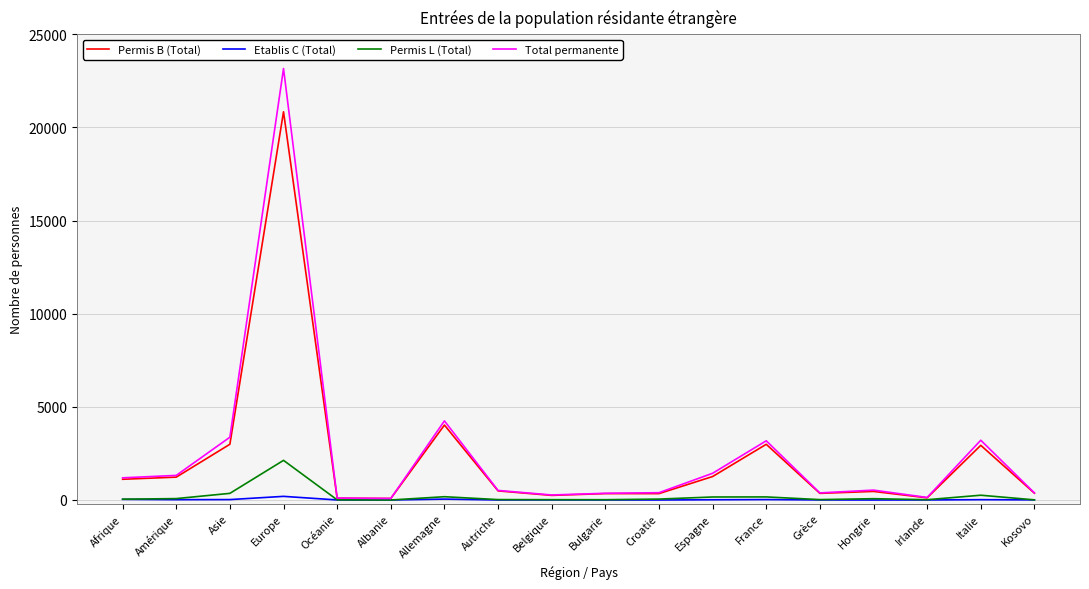

What is the greatest value displayed?

23157